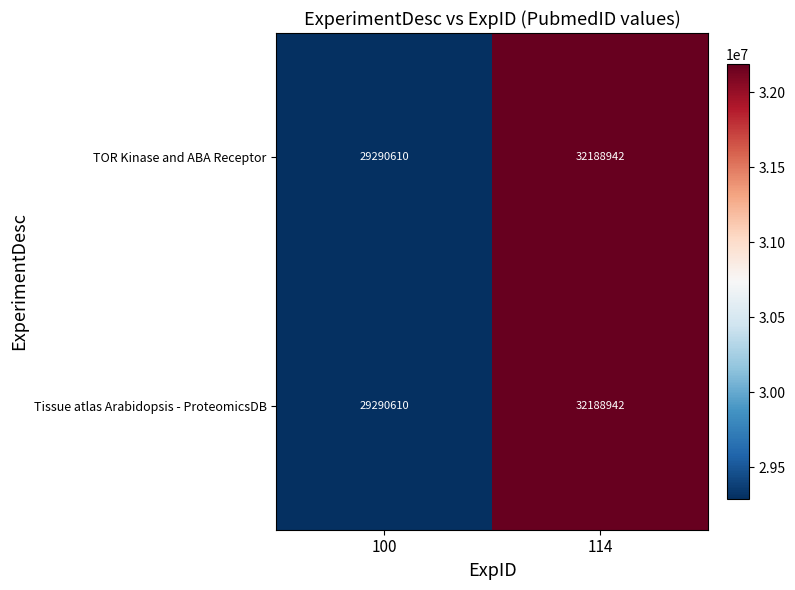

What is the maximum value for Tissue atlas Arabidopsis - ProteomicsDB?

32188942